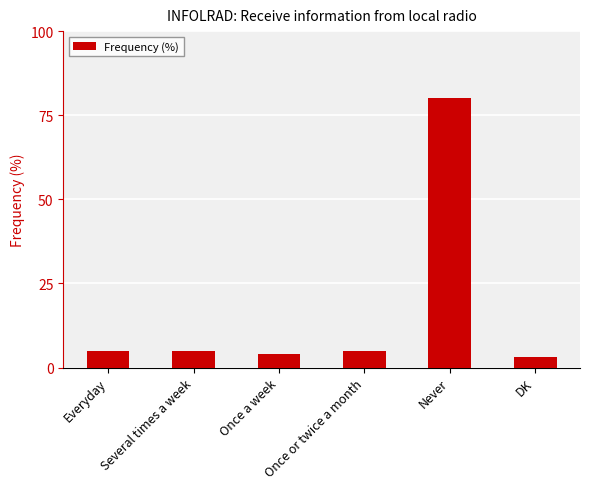

Is it true that the value at Never is 110?

False